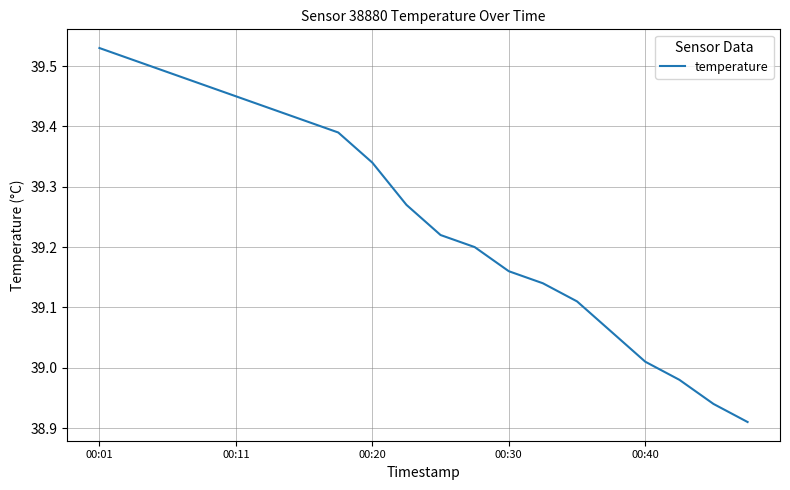

What is the difference between the maximum and minimum values?

0.6